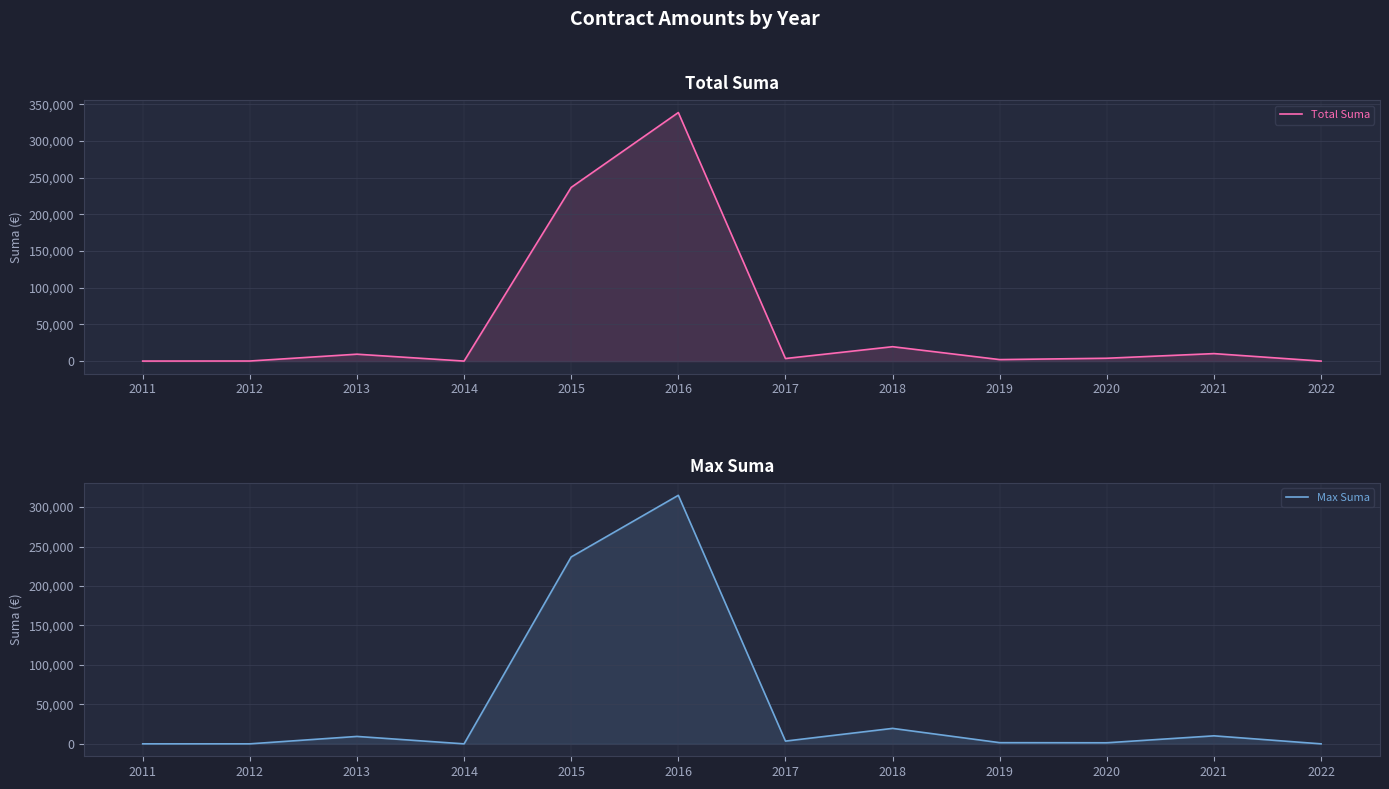

What value does the Total Suma series have at 2017?

3500.0